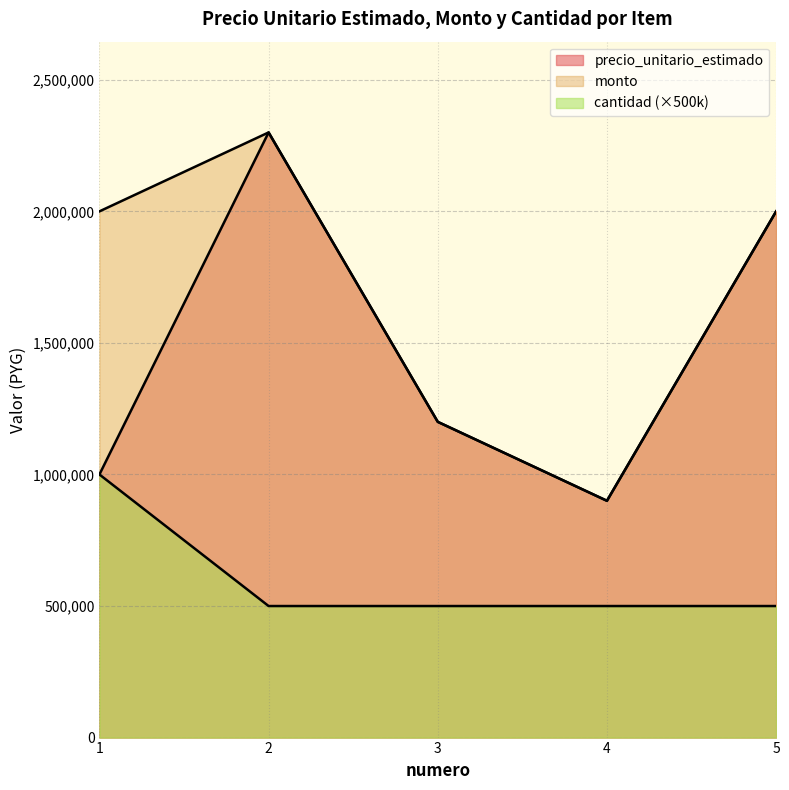

Rank the series by their average value, from lowest to highest.

cantidad, precio_unitario_estimado, monto